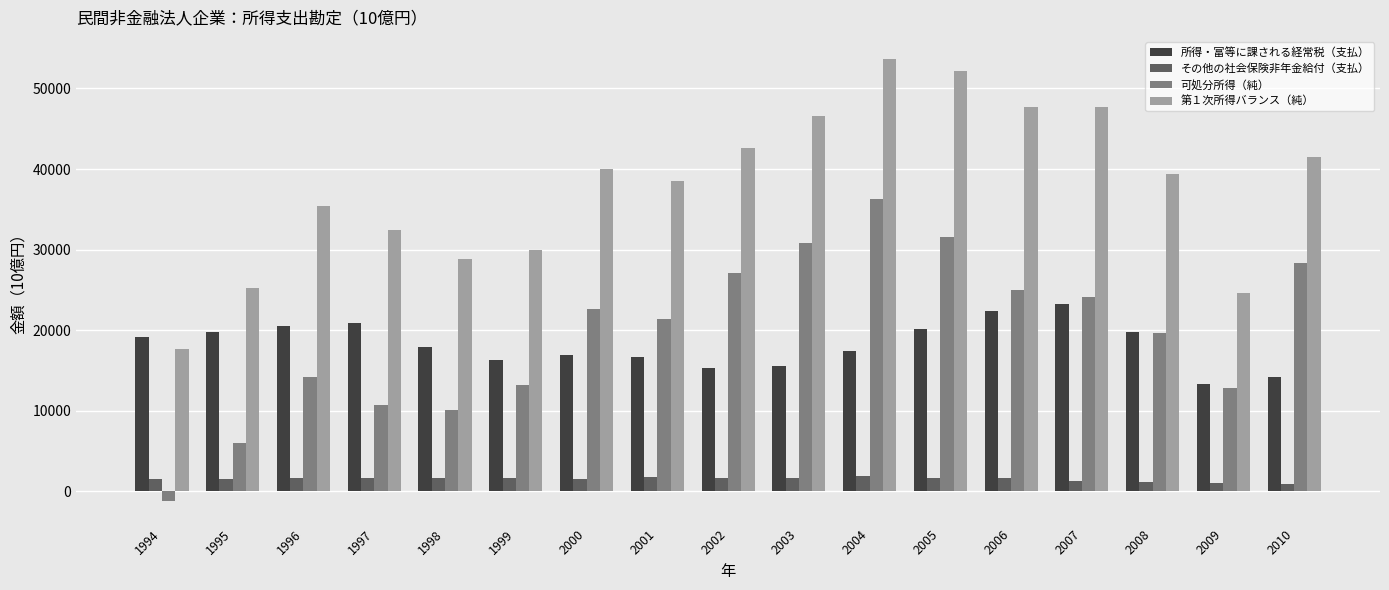

Which series has the largest total across all categories?

第１次所得バランス（純）